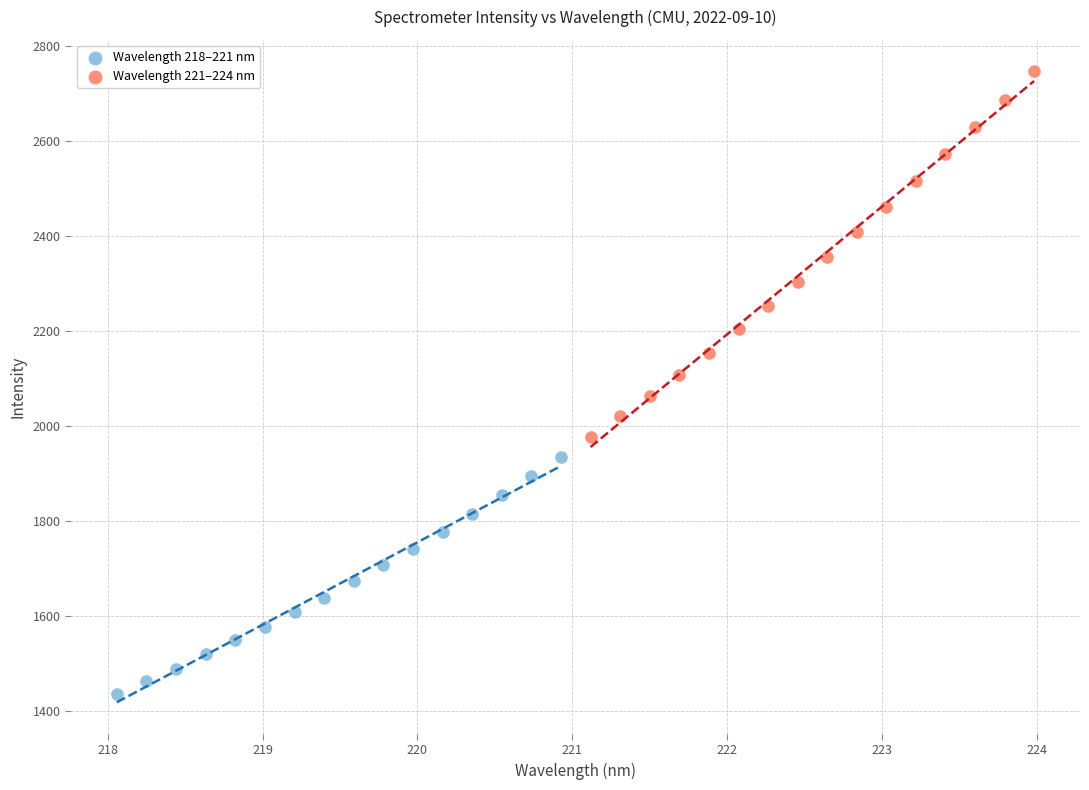

Which series contains the lowest Y value?

Wavelength 218–221 nm